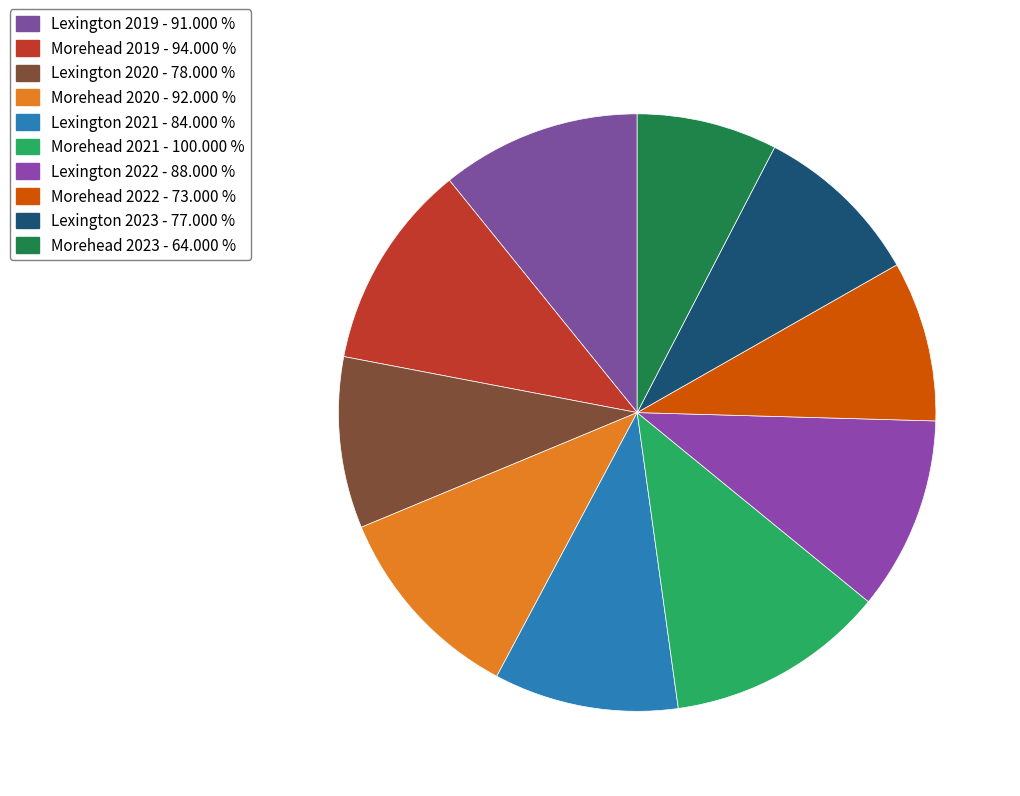

Is there any slice that represents more than half of the pie?

No